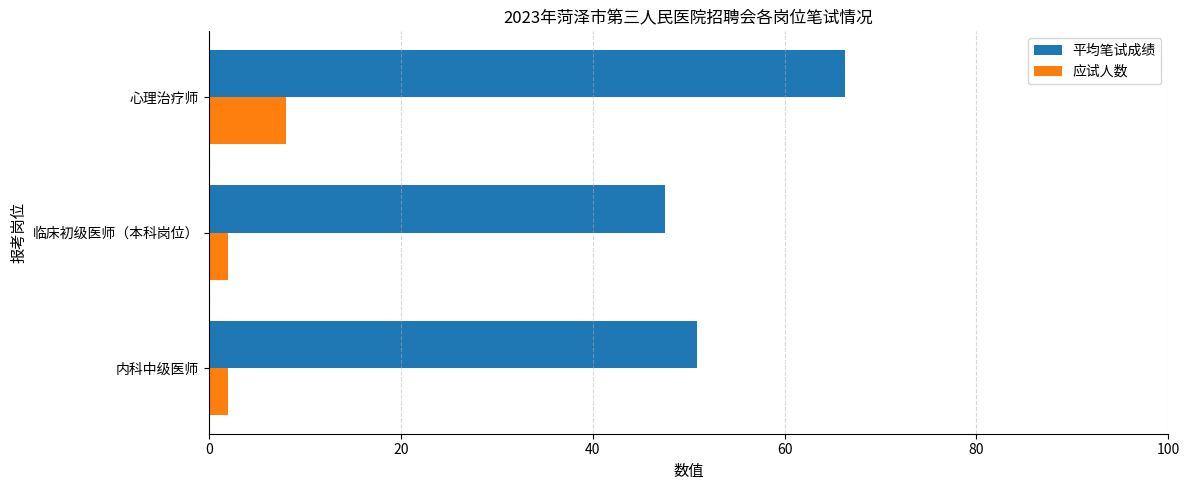

List the labels in order of 平均笔试成绩 value, smallest first.

临床初级医师（本科岗位）, 内科中级医师, 心理治疗师